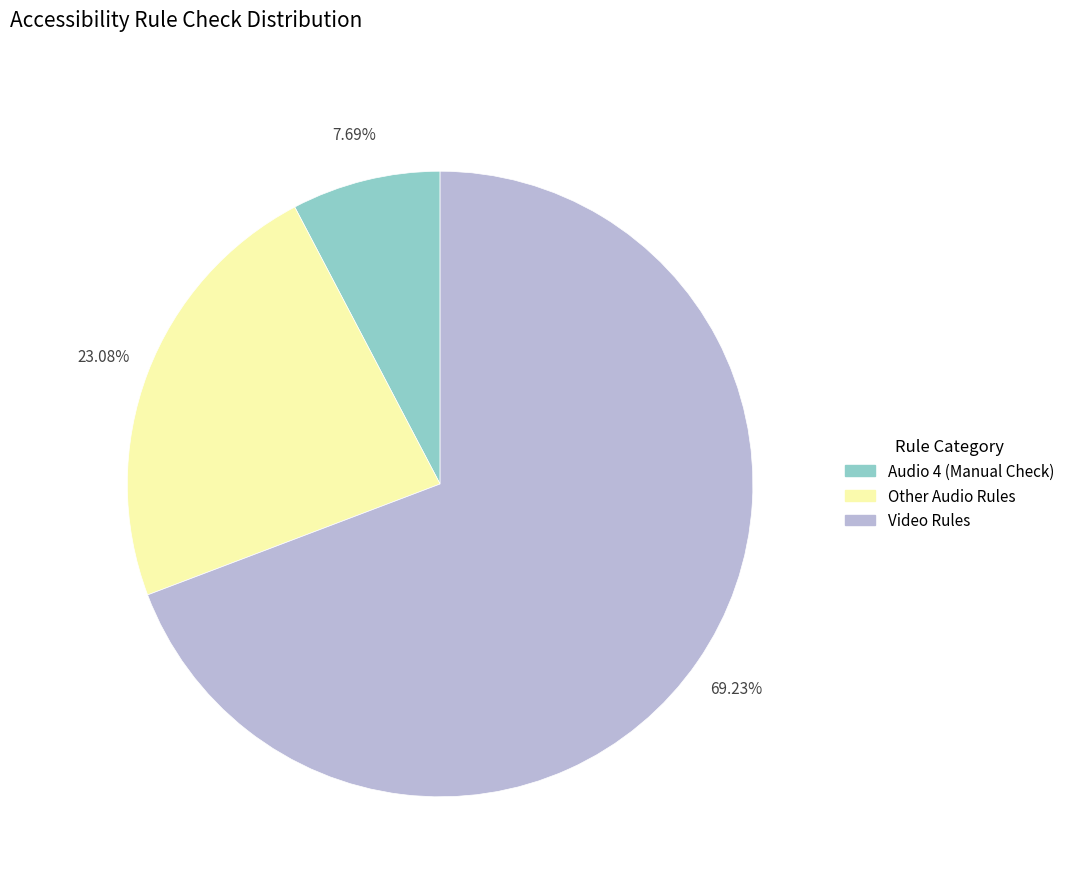

Is there a majority slice in this chart?

Yes